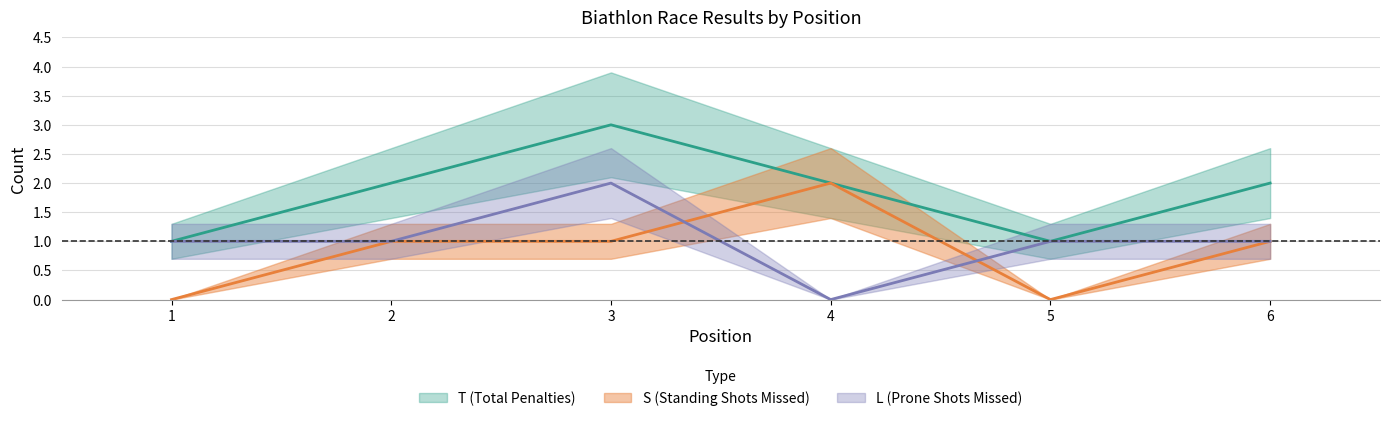

Where is T nearest to the value 2?

2